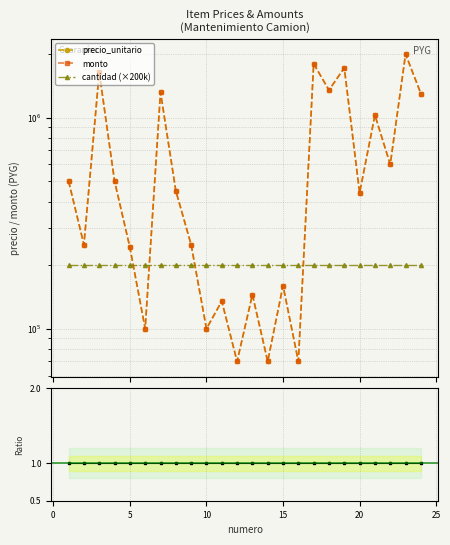

What is the difference between the second highest and minimum values in the precio_unitario series?

1730000